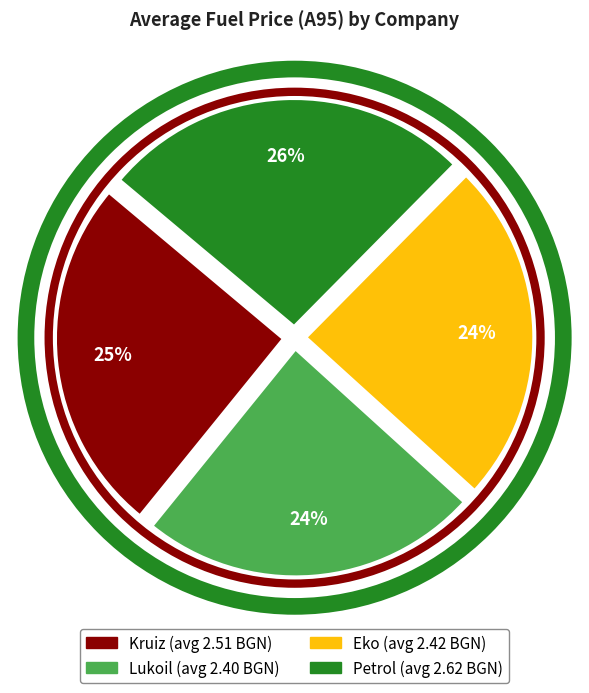

Does Kruiz account for over 50% of the chart?

No